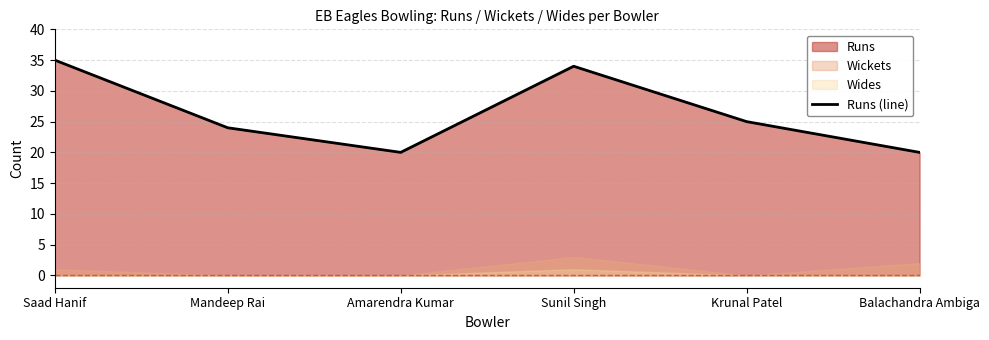

Reading left to right, extract all data points from this chart.

Saad Hanif=35	Mandeep Rai=24	Amarendra Kumar=20	Sunil Singh=34	Krunal Patel=25	Balachandra Ambiga=20